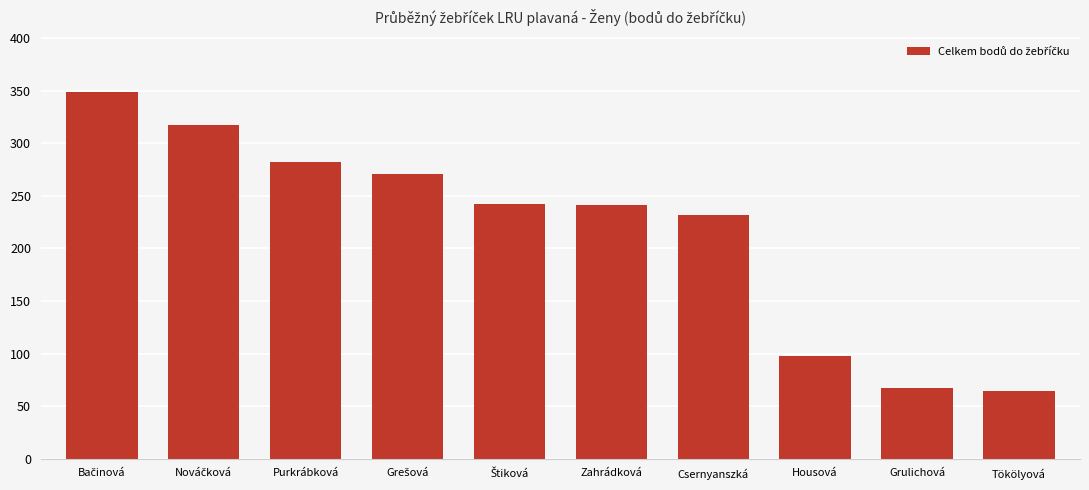

What is the value of the 8th bar from the left?

98